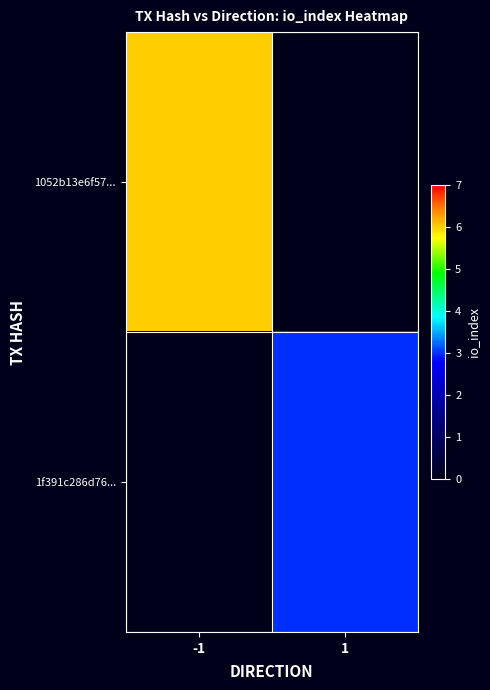

Rank the series by their maximum value, from lowest to highest.

1f391c286d76..., 1052b13e6f57...